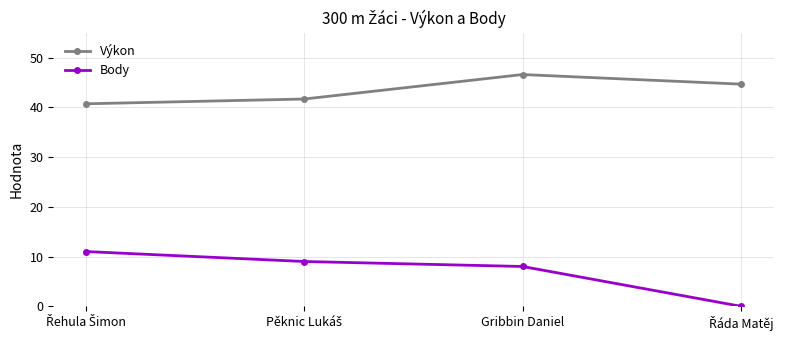

How many lines are shown in the chart?

2